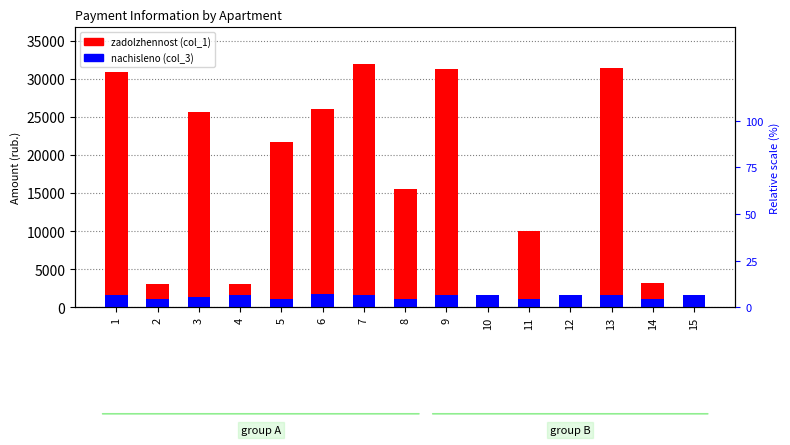

List the series in order of their peak value, lowest first.

nachisleno (col_3), zadolzhennost (col_1)